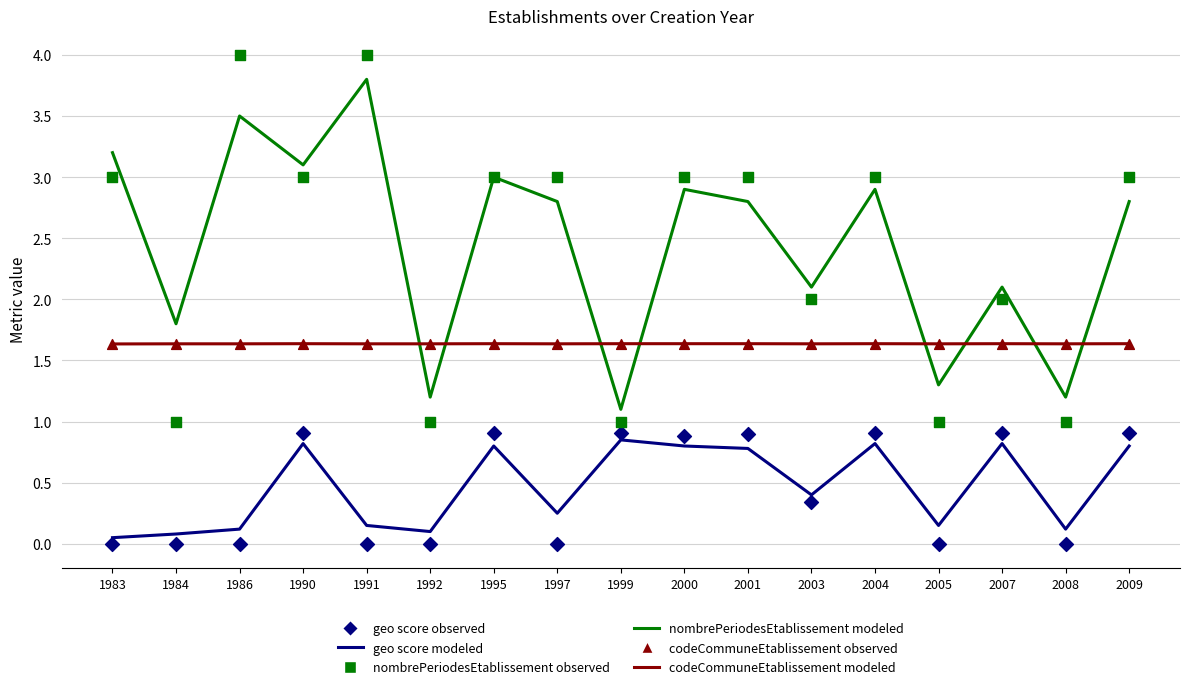

What is the total value across all series at 2004?

10.9